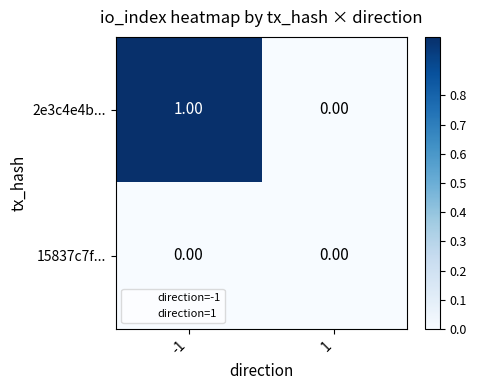

Rank the series by their average value, from lowest to highest.

15837c7f..., 2e3c4e4b...